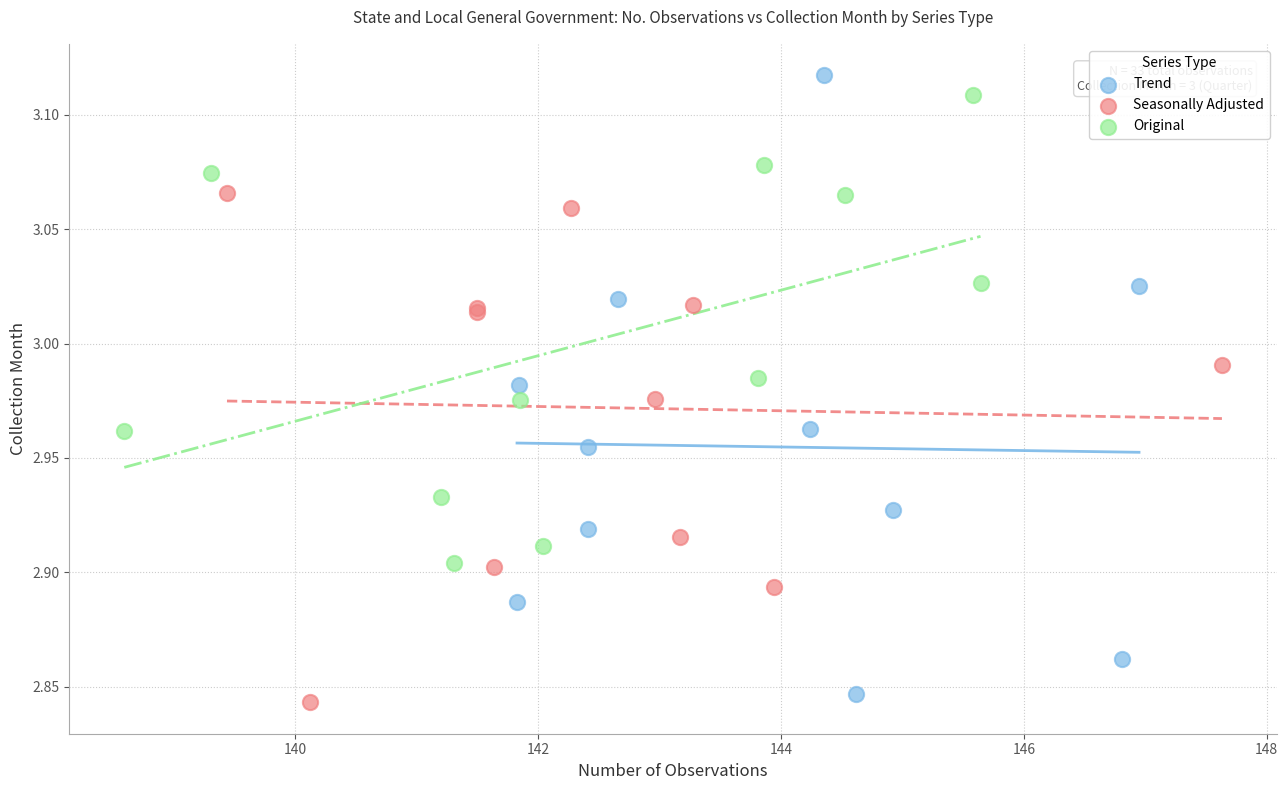

What are all the series names shown in the legend?

Trend, Seasonally Adjusted, Original